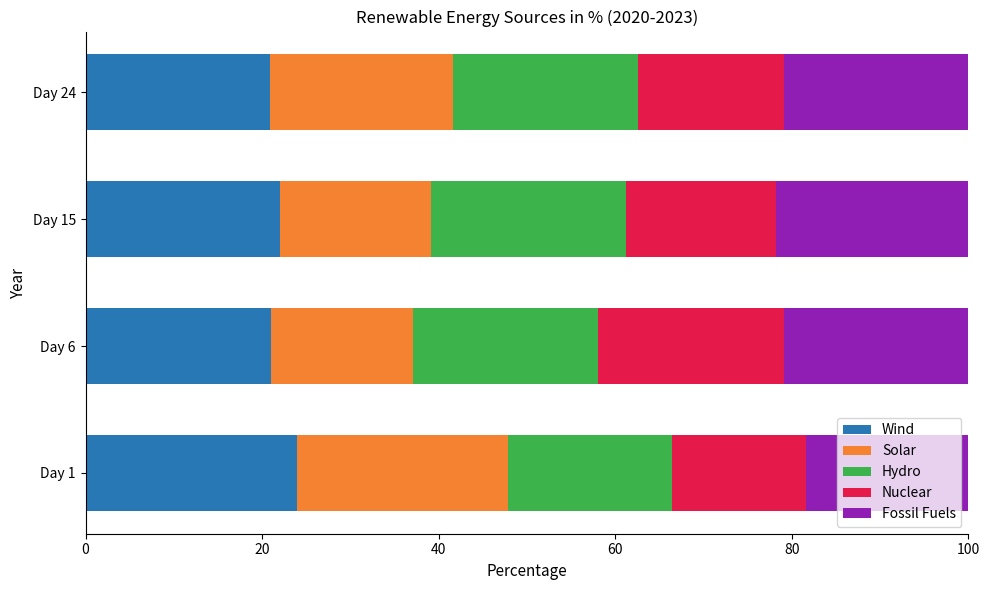

How many categories are shown in the chart?

4